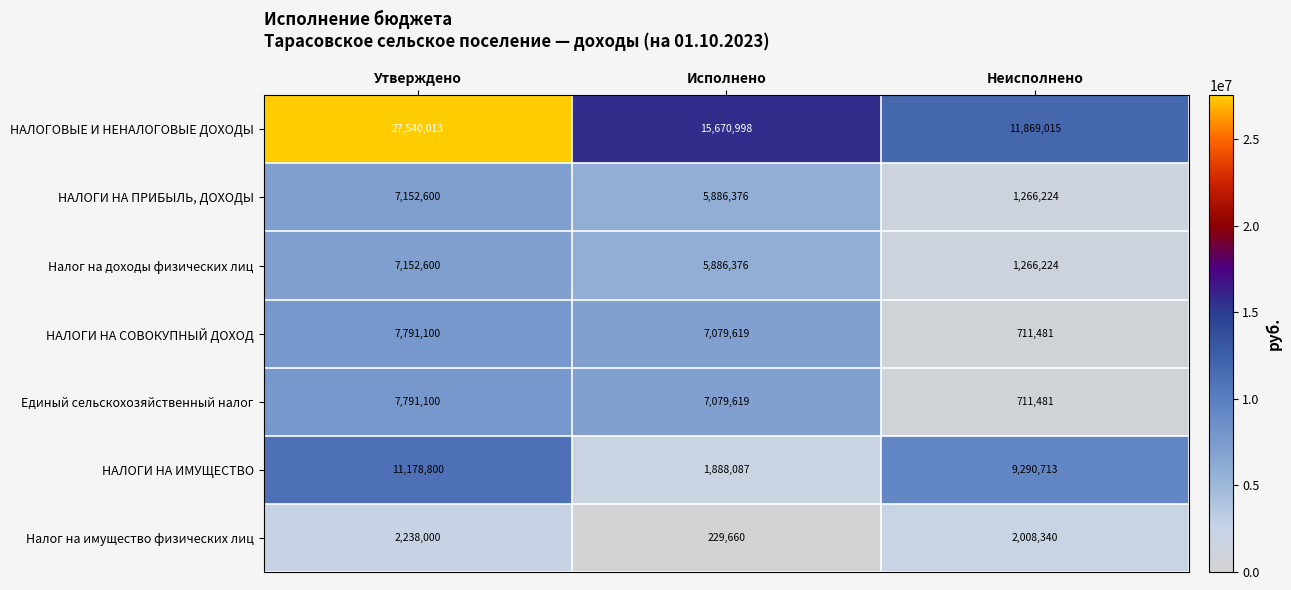

Which series has the largest total across all categories?

НАЛОГОВЫЕ И НЕНАЛОГОВЫЕ ДОХОДЫ